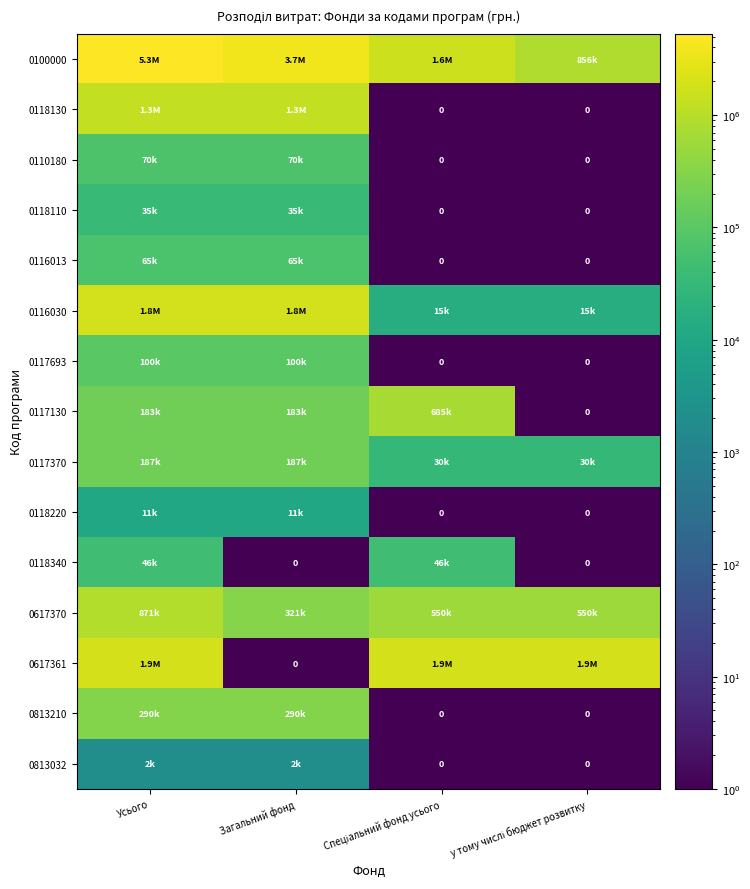

How many data points in 0100000 are less than 3699800?

2